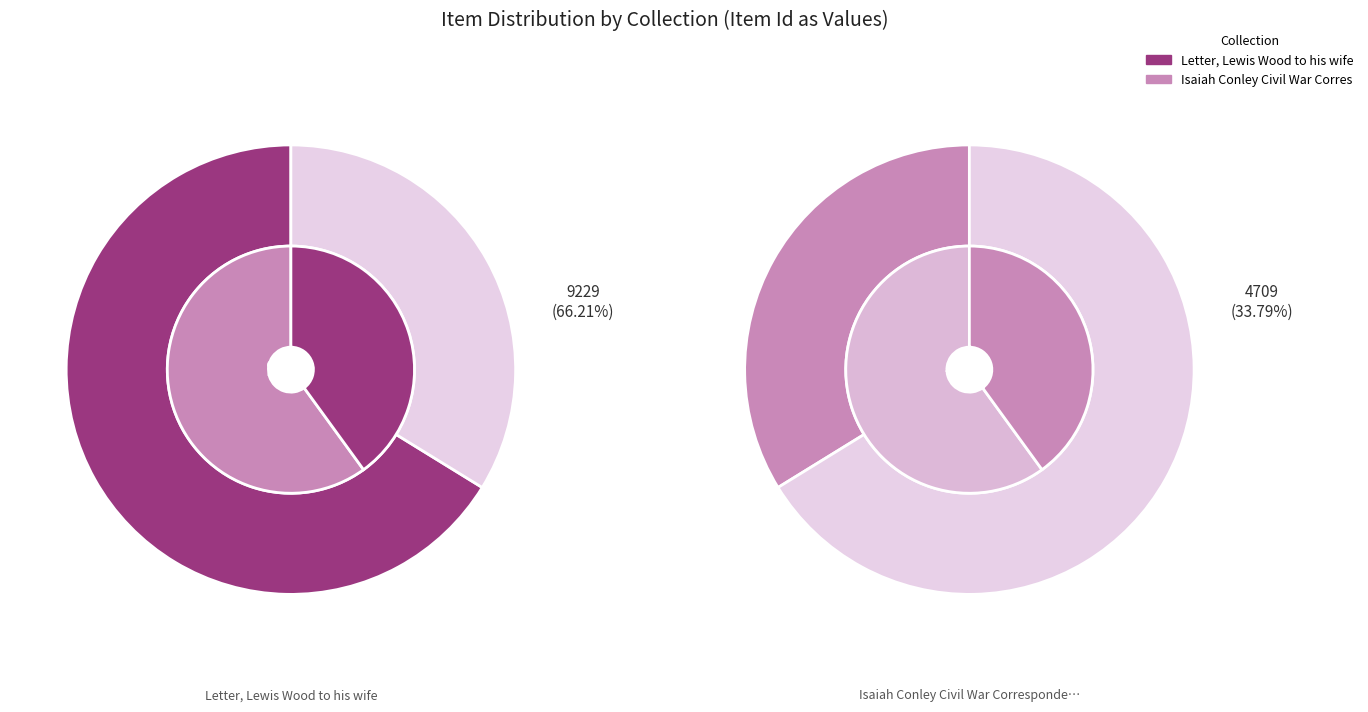

What is the majority slice?

Letter, Lewis Wood to his wife